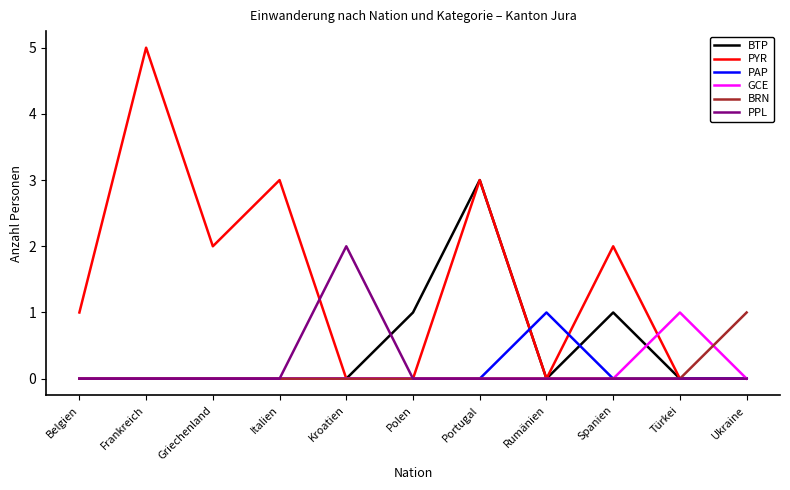

What is the maximum value for PYR?

5